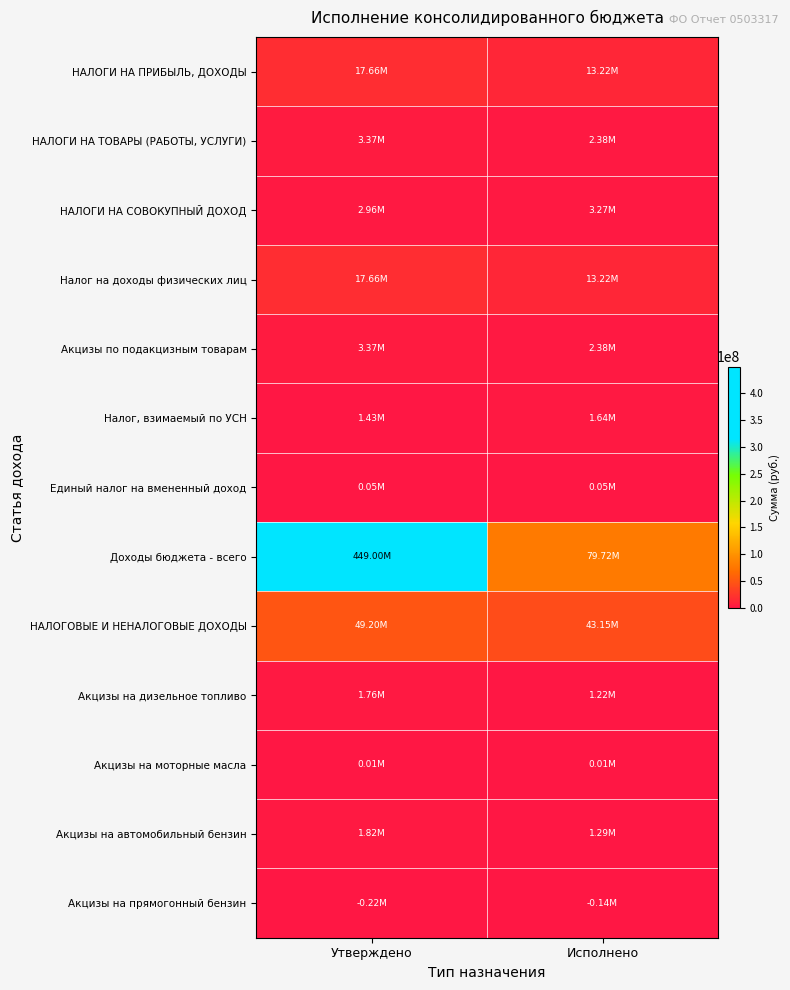

Which series has the largest range (max minus min)?

Доходы бюджета - всего